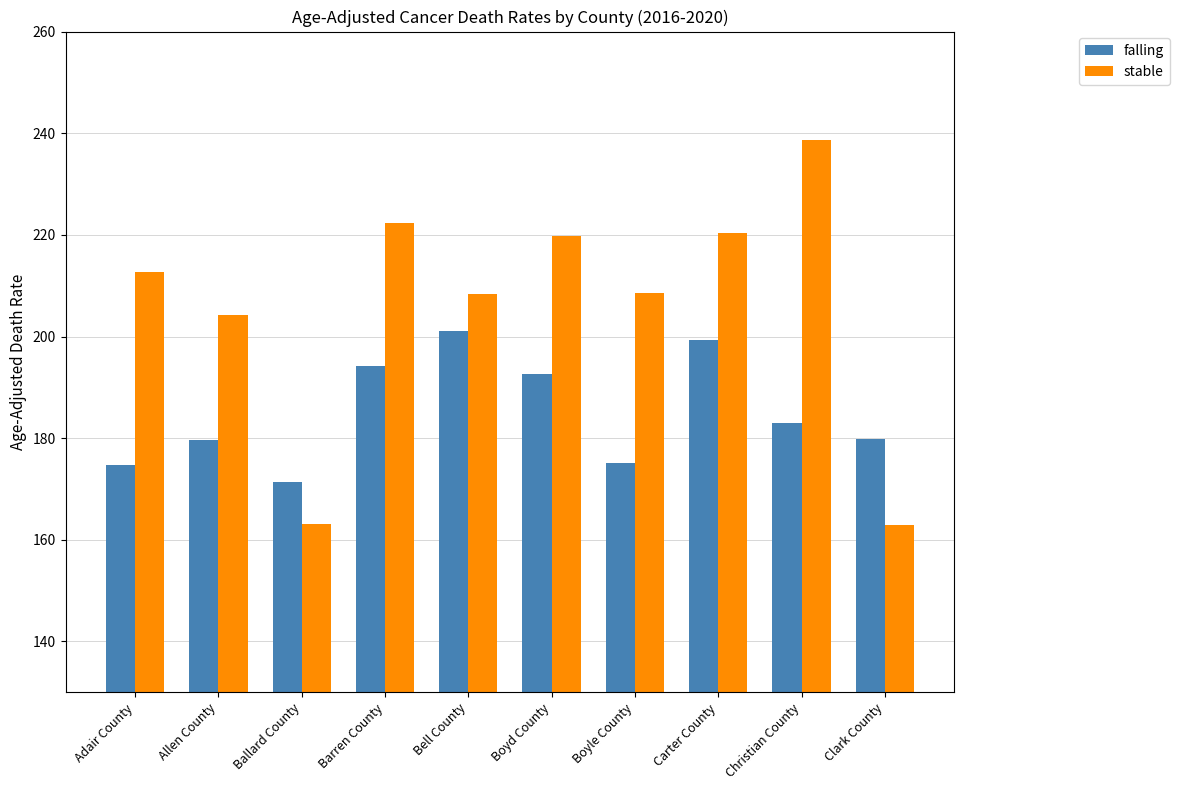

What is the average value of the stable series?

206.1